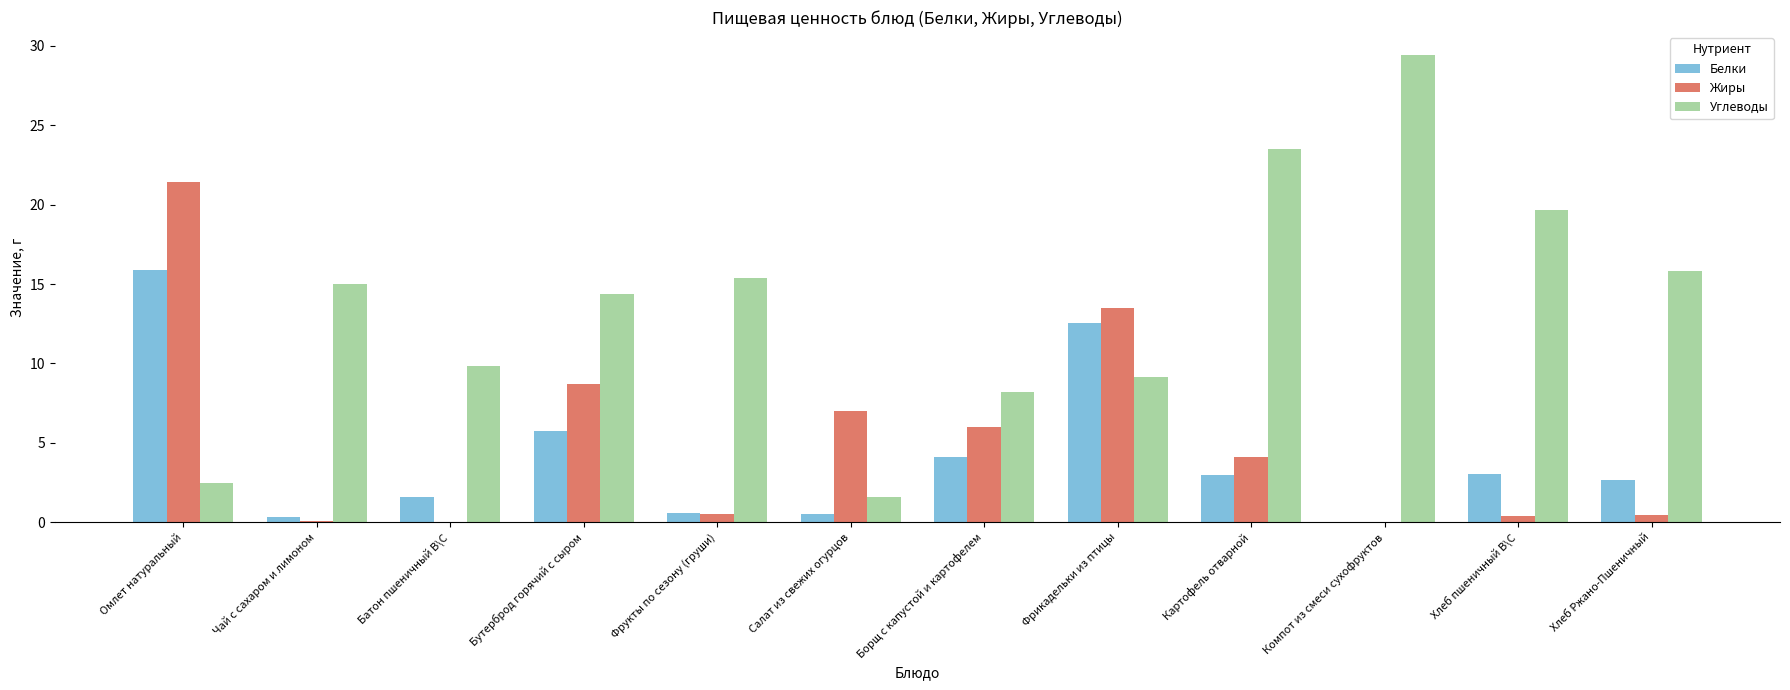

At which category is the sum across all series the highest?

Омлет натуральный